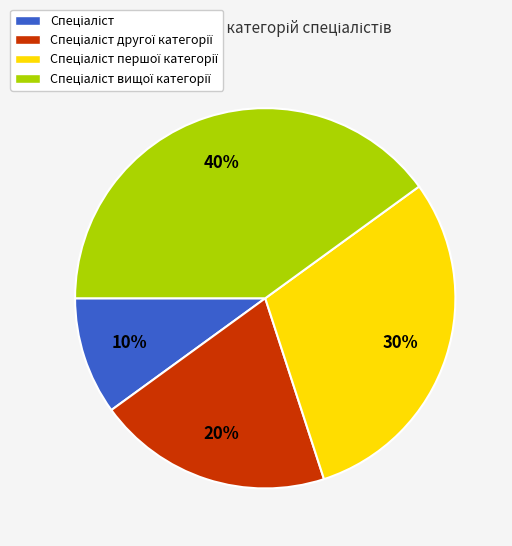

To the nearest percent, what is the difference between the largest and smallest slice percentages?

30%